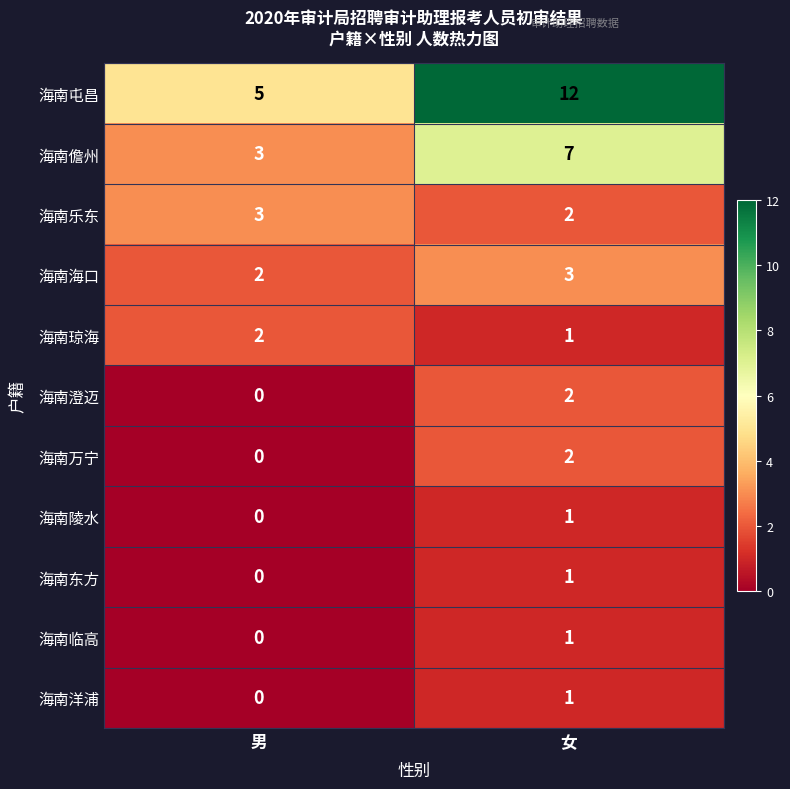

How many series are shown in this chart?

11